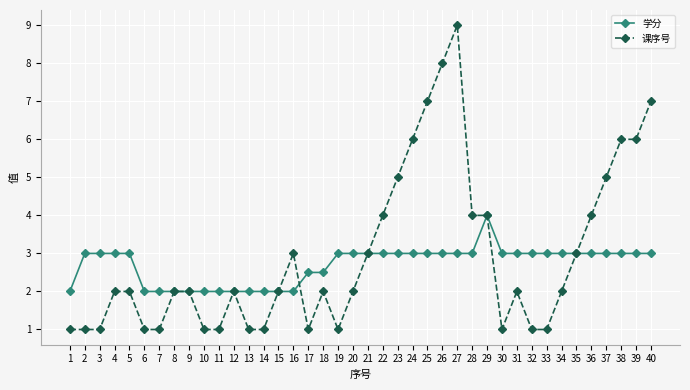

At 30, list the series in order from smallest to largest.

课序号, 学分